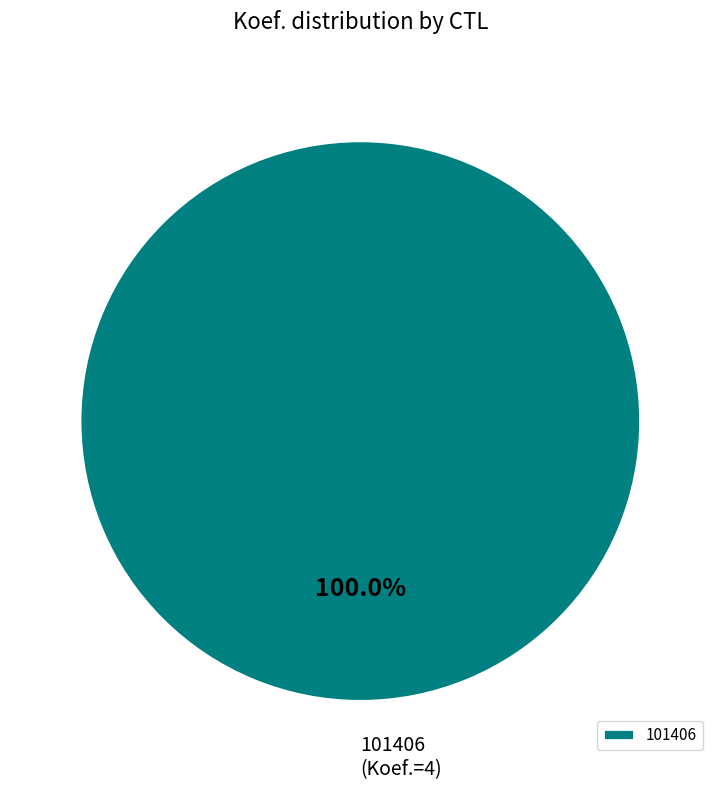

Does any single category account for the majority?

Yes